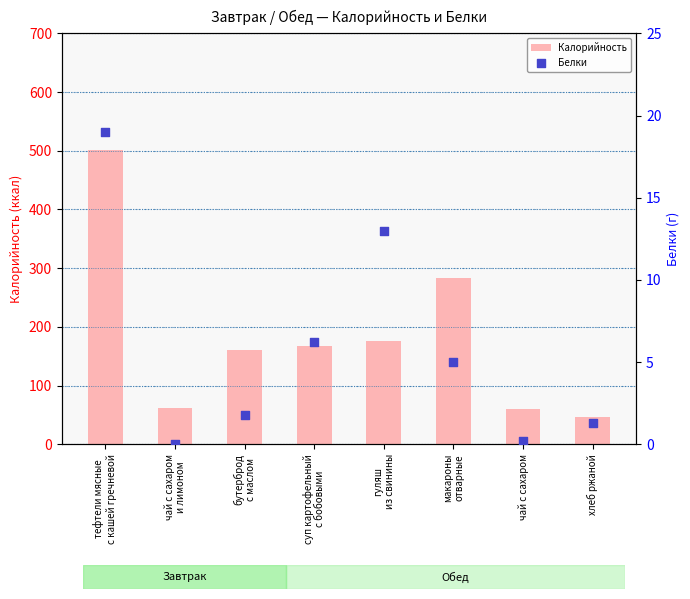

Which series reaches the minimum Y coordinate?

Белки